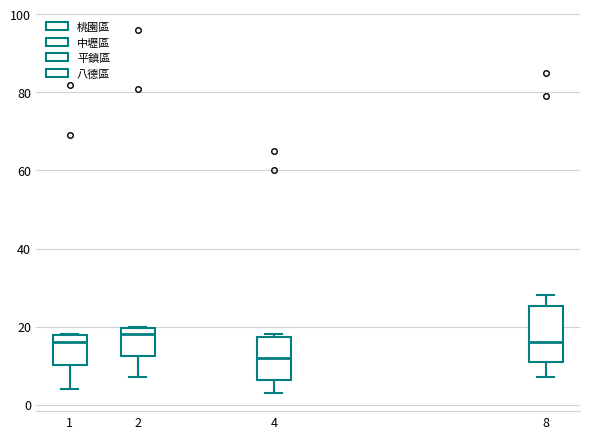

Which box has the lowest median line?

4